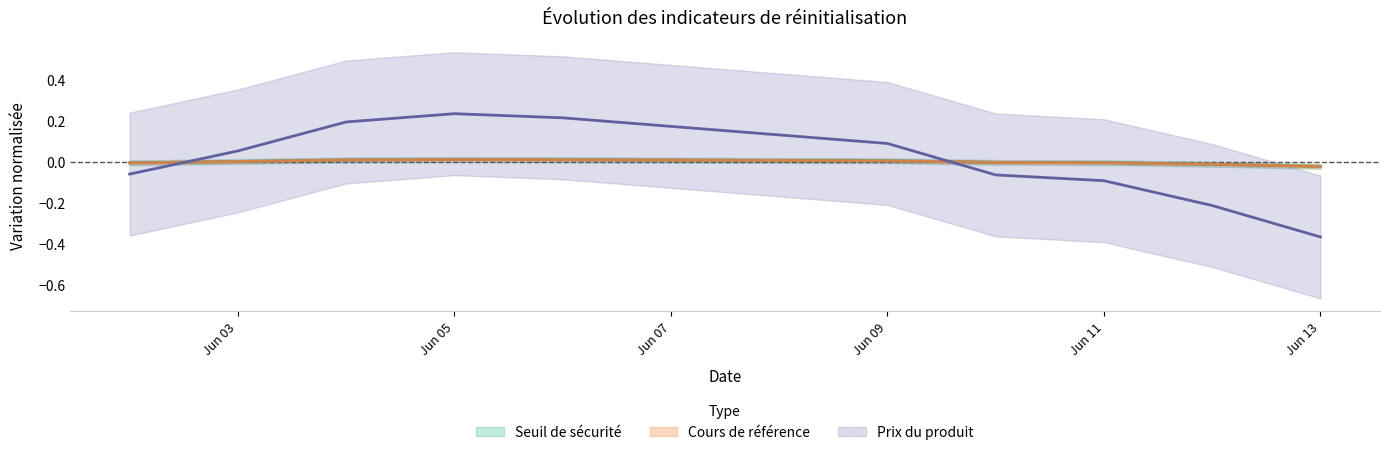

How many categories are shown in the chart?

10